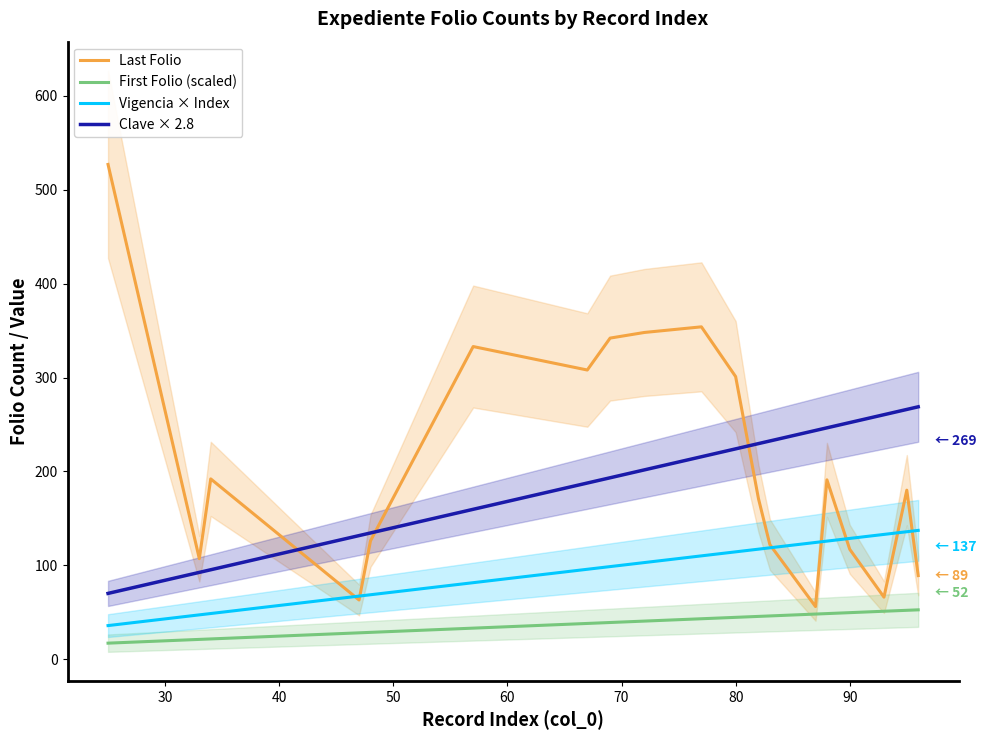

True or false: Clave × 2.8 and Vigencia × Index intersect in this chart.

False